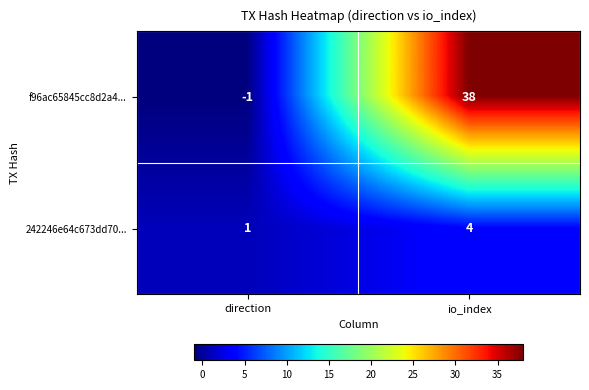

Rank the series by their average value, from lowest to highest.

242246e64c673dd70..., f96ac65845cc8d2a4...